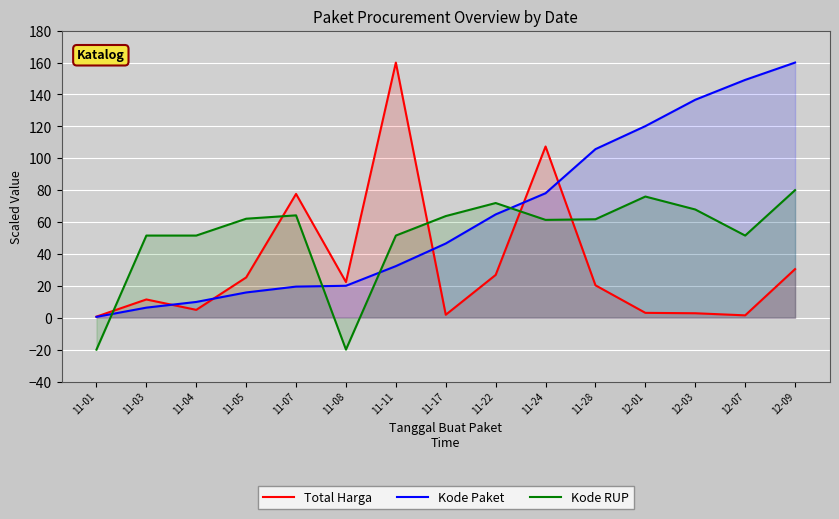

What are all the series names shown in the legend?

Total Harga, Kode Paket, Kode RUP